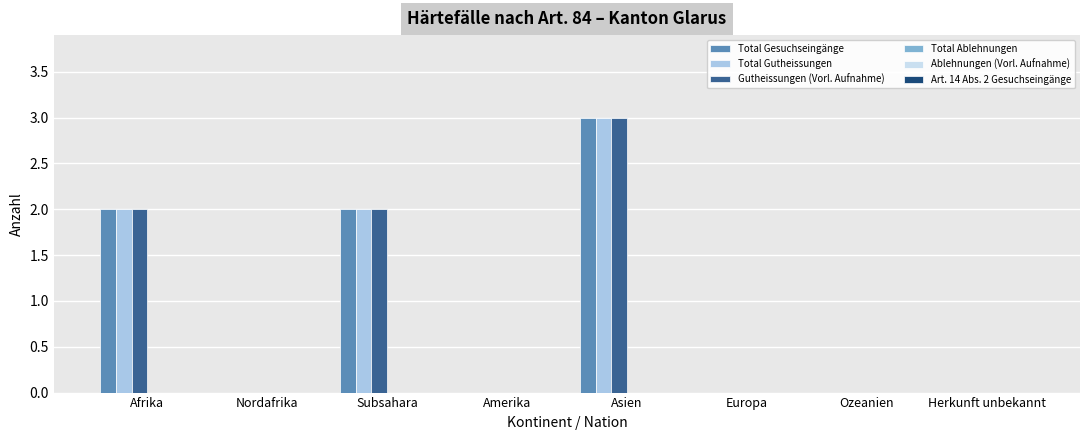

Reading left to right, what are all the values shown in this chart?

Total Gesuchseingänge: Afrika=2	Nordafrika=0	Subsahara=2	Amerika=0	Asien=3	Europa=0	Ozeanien=0	Herkunft unbekannt=0
Total Gutheissungen: Afrika=2	Nordafrika=0	Subsahara=2	Amerika=0	Asien=3	Europa=0	Ozeanien=0	Herkunft unbekannt=0
Gutheissungen (Vorl. Aufnahme): Afrika=2	Nordafrika=0	Subsahara=2	Amerika=0	Asien=3	Europa=0	Ozeanien=0	Herkunft unbekannt=0